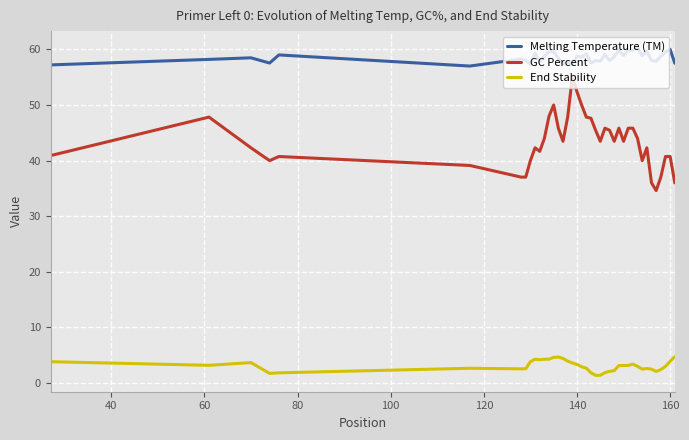

How many lines are shown in the chart?

3